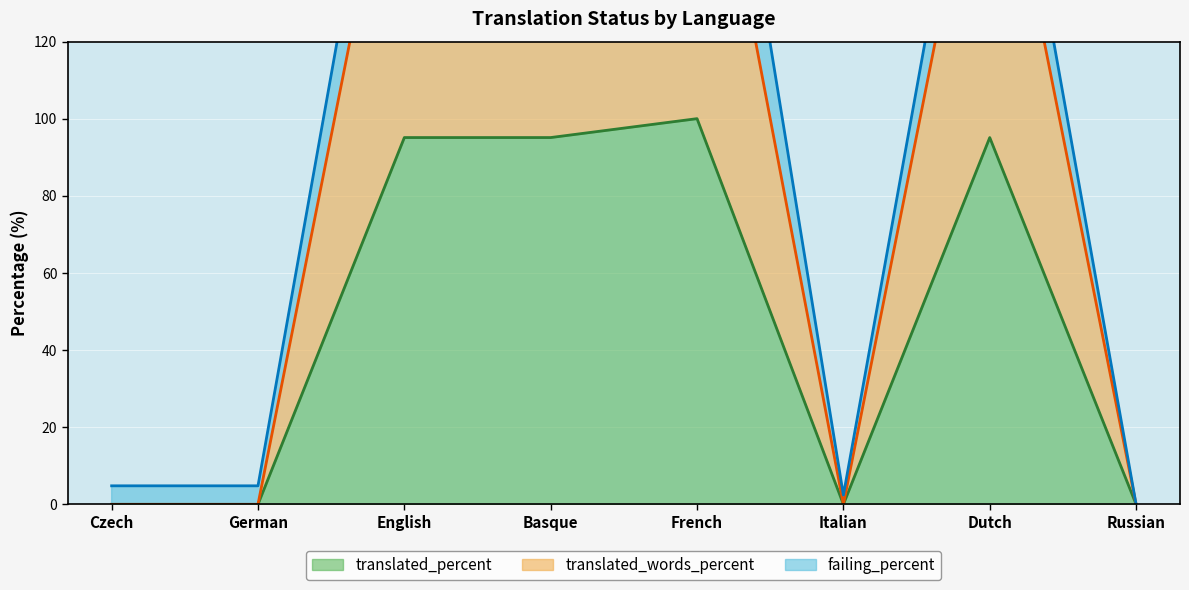

What is the maximum value for translated_percent?

100.0